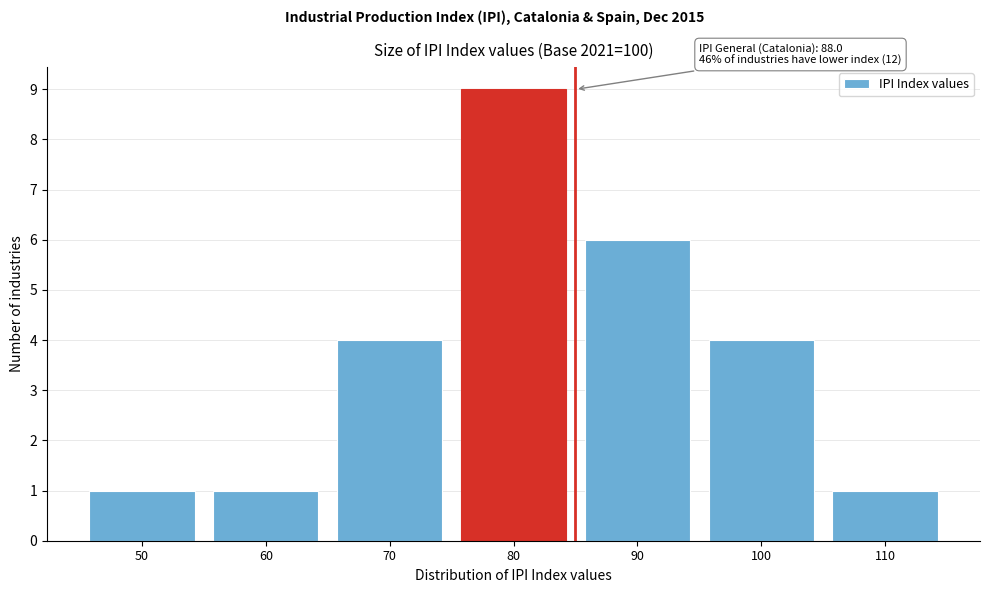

Reading left to right, transcribe all the data shown in this chart.

1	1	4	9	6	4	1